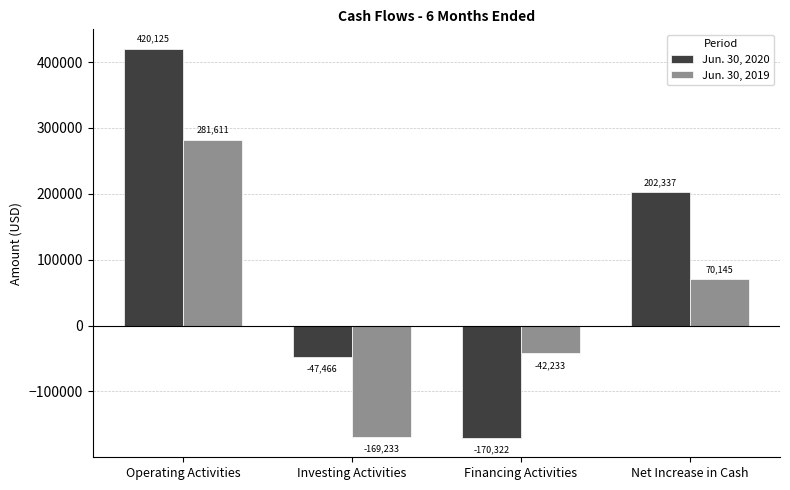

Is the value of Jun. 30, 2020 at Investing Activities greater than the value of Jun. 30, 2019 at Net Increase in Cash?

No